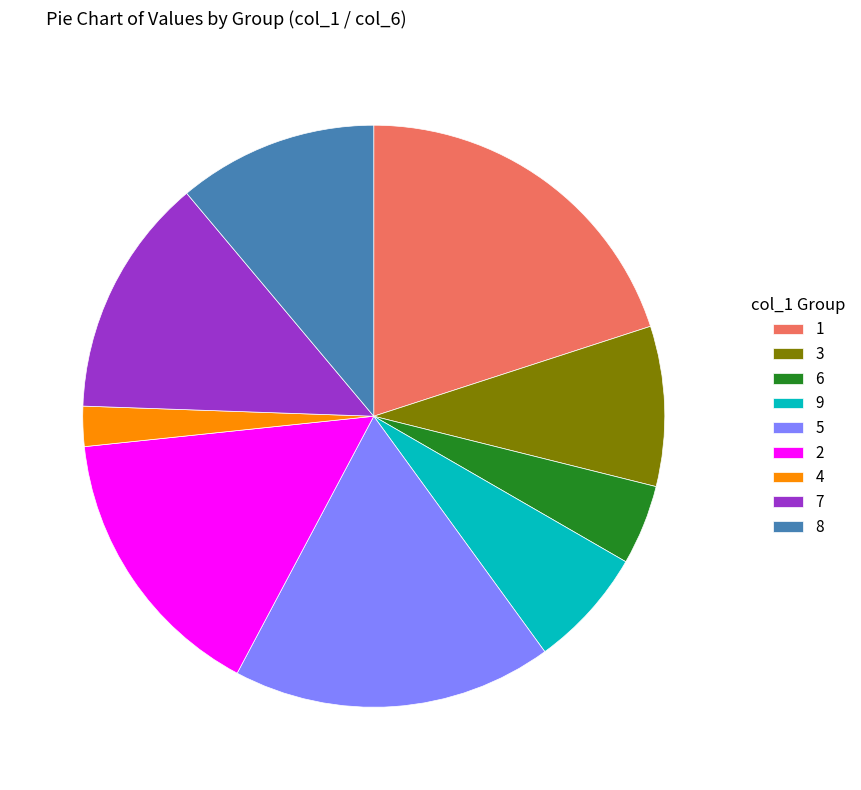

True or false: 5 accounts for 32% of the total.

False